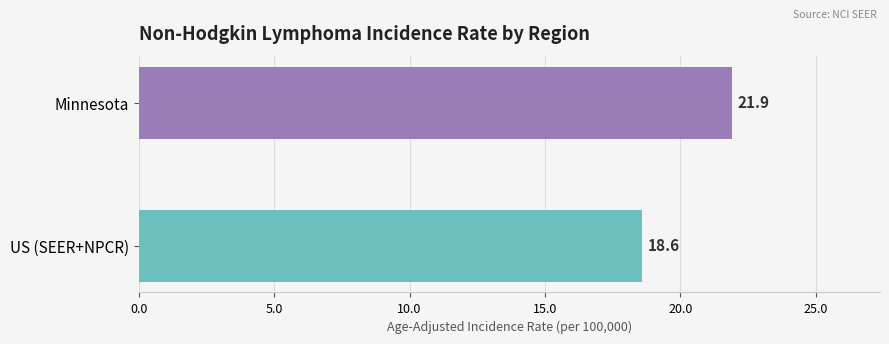

True or false: the data shows 9.1 at US (SEER+NPCR).

False